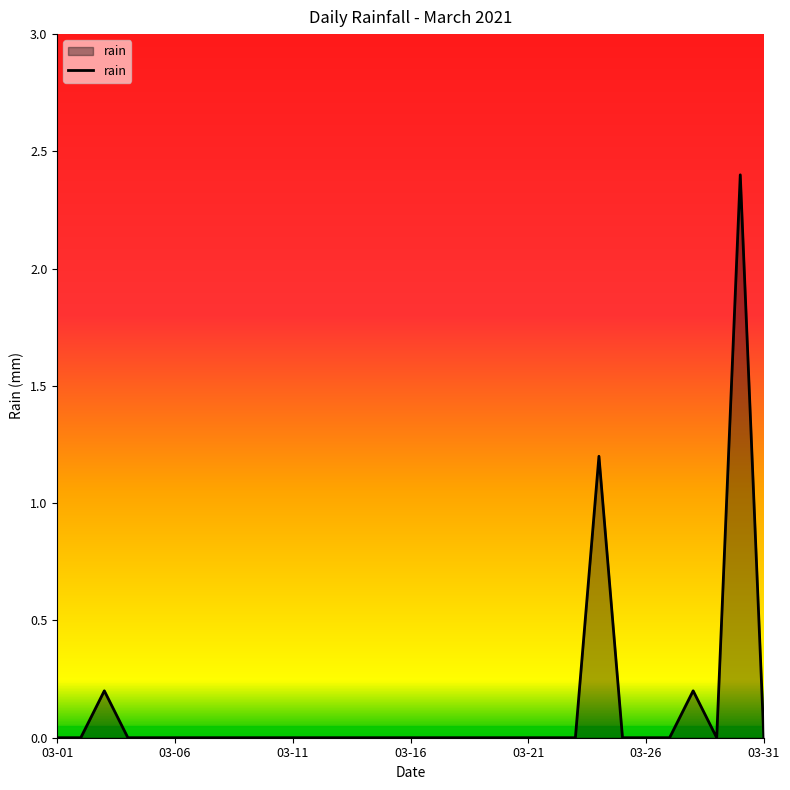

What is the maximum value shown in the chart?

2.4